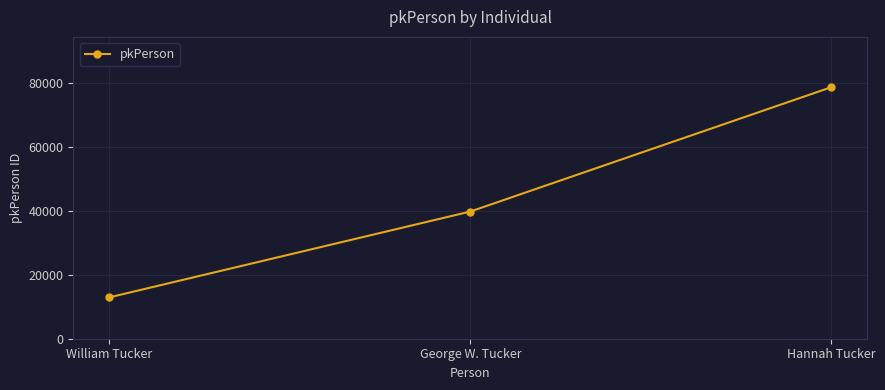

What position from the right is Hannah Tucker?

1